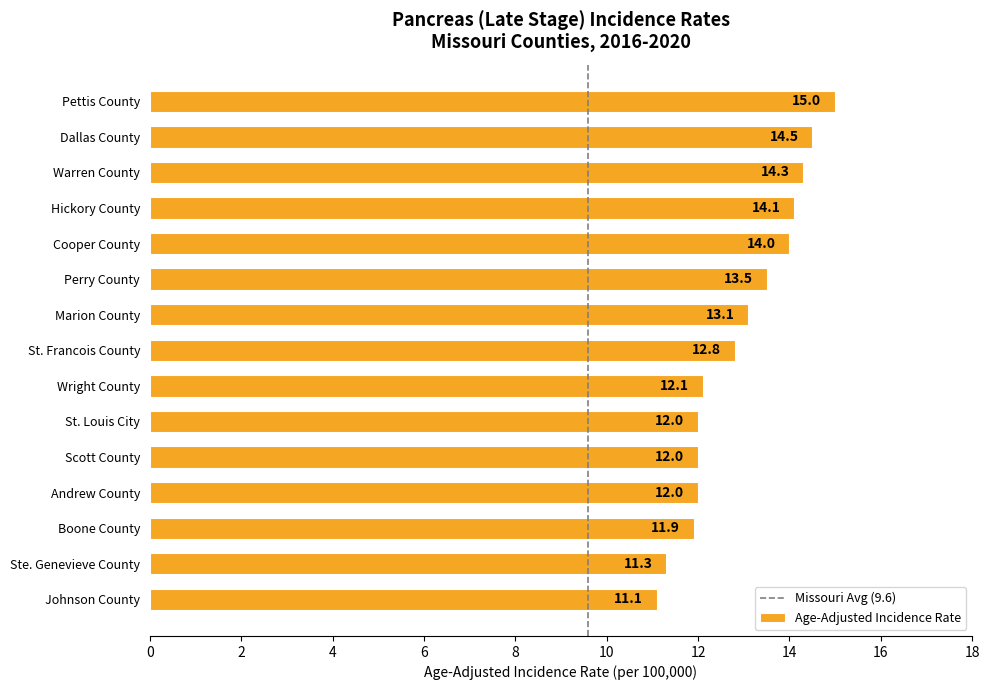

How many data points are less than 12?

3